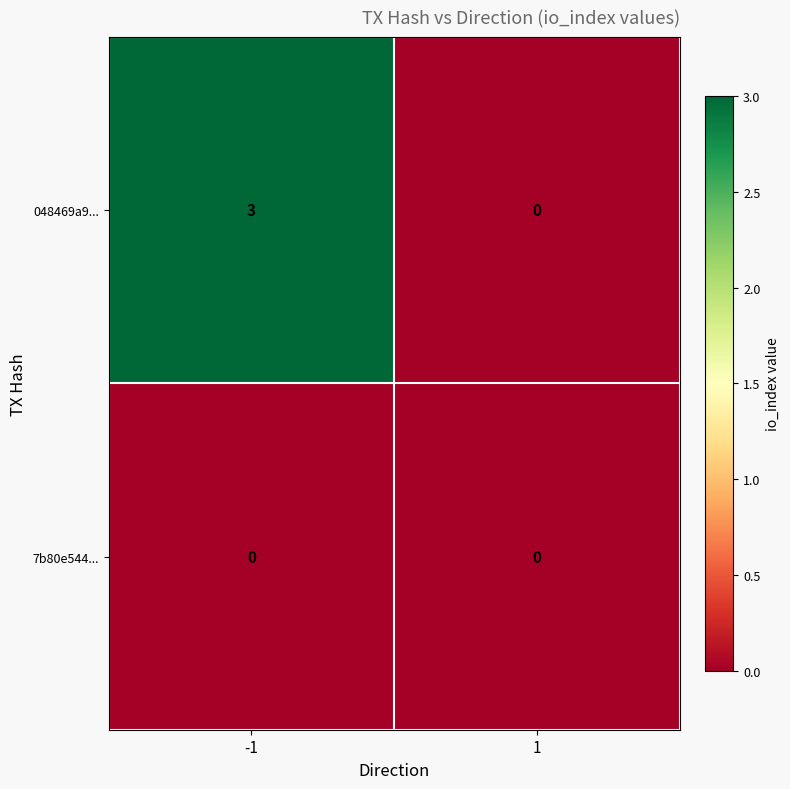

Which series has the largest total across all categories?

048469a9...